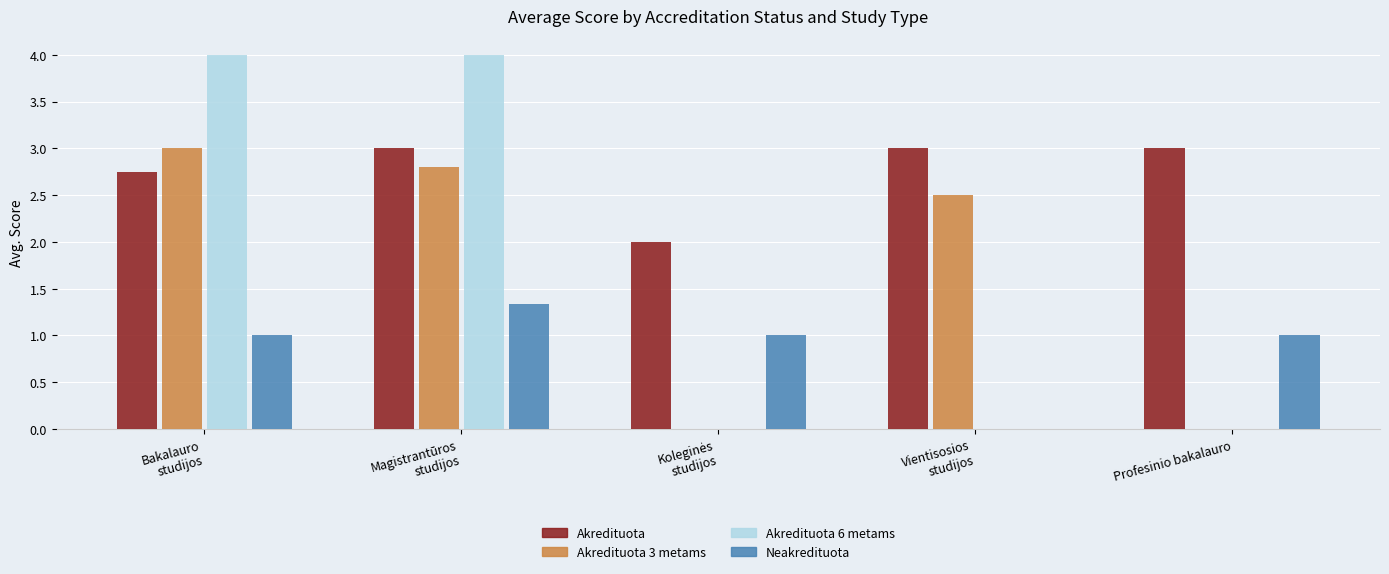

Are the bars horizontal?

No